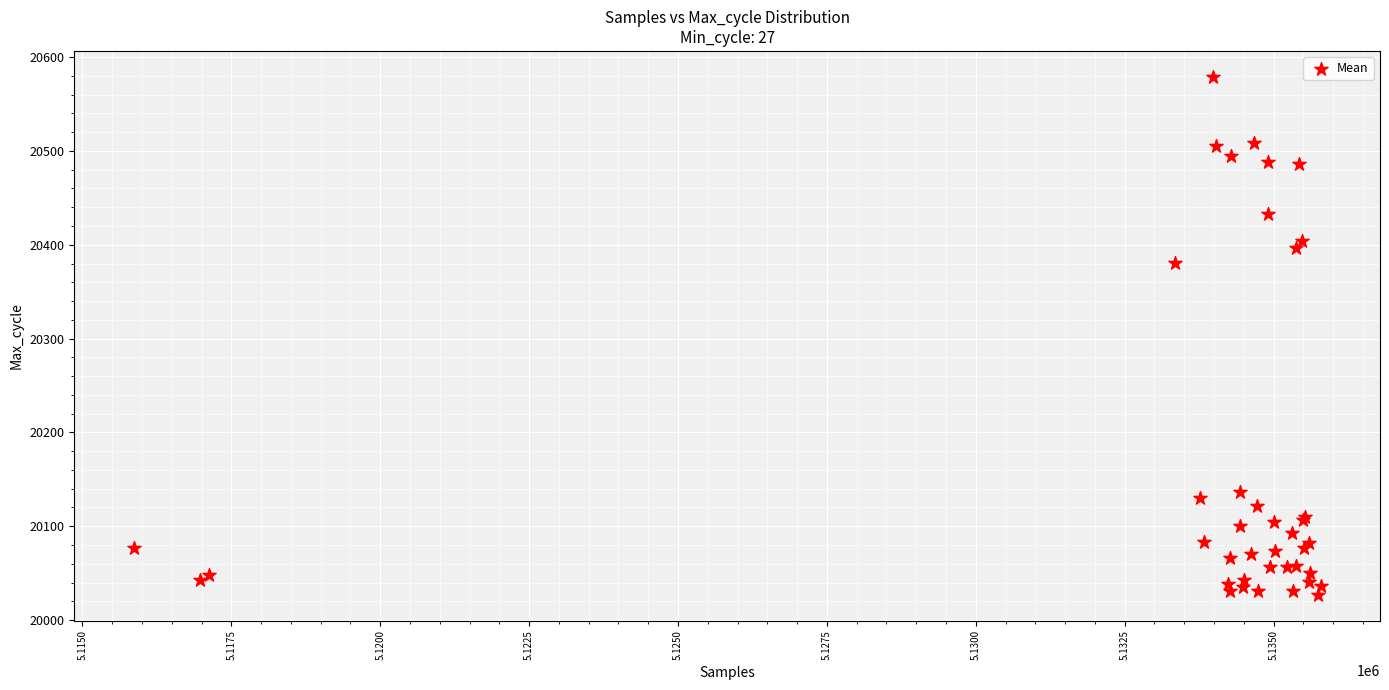

What Y value in the scatter plot is closest to 20303?

20381